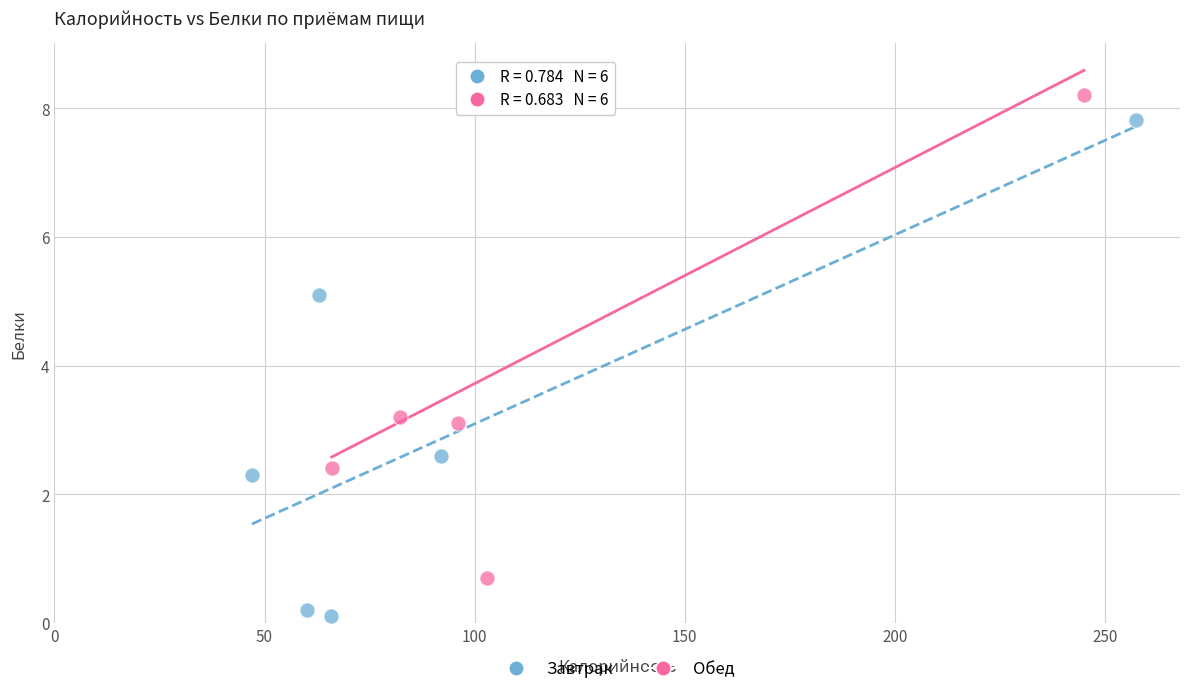

Which series reaches the maximum Y coordinate?

Обед